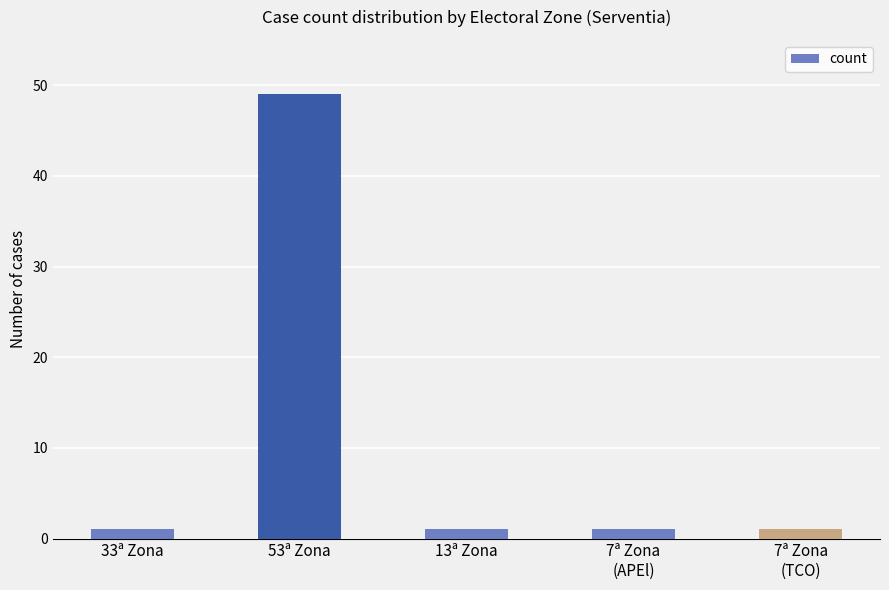

What is the label of the 5th bar from the left?

7ª Zona
(TCO)